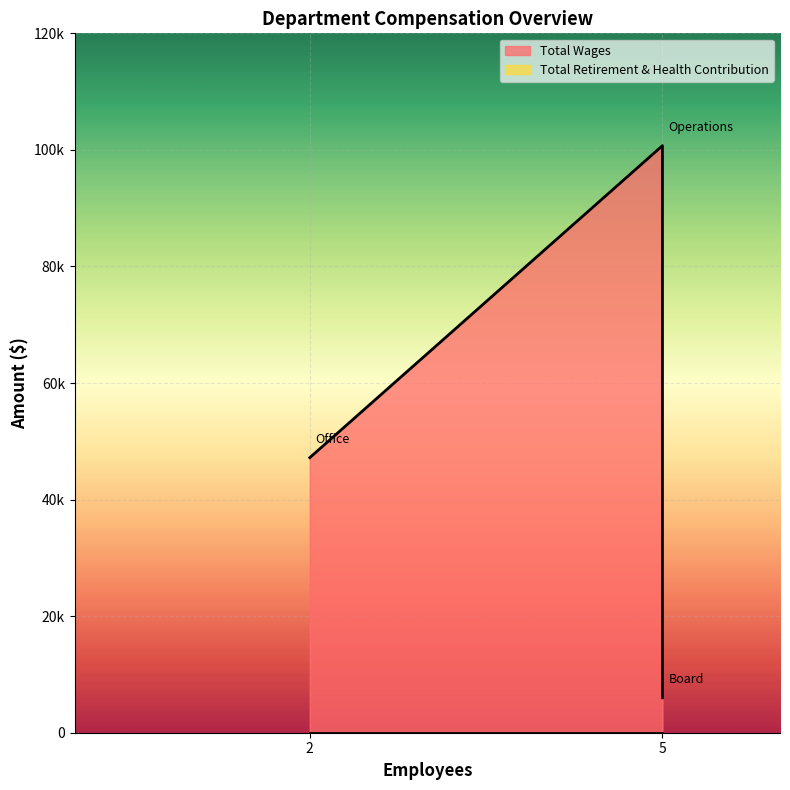

Which has a higher value, Operations or Office?

Operations